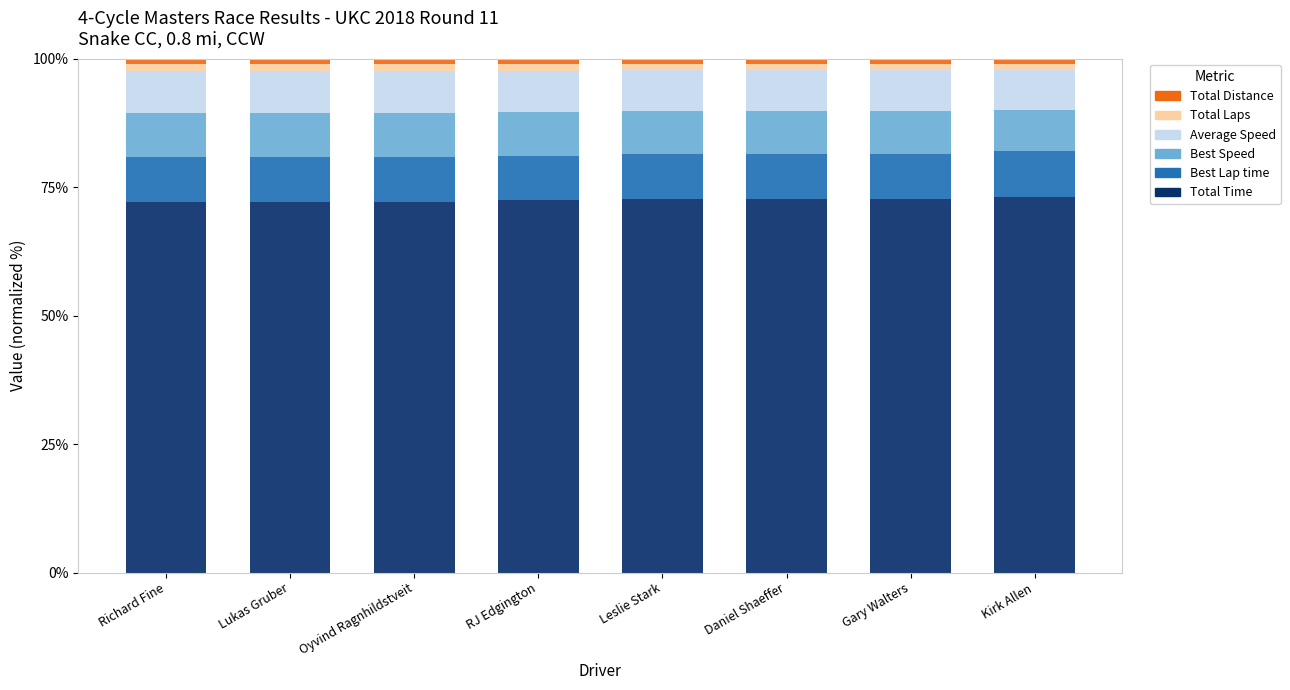

What is the lowest value of the Total Time series?

72.1